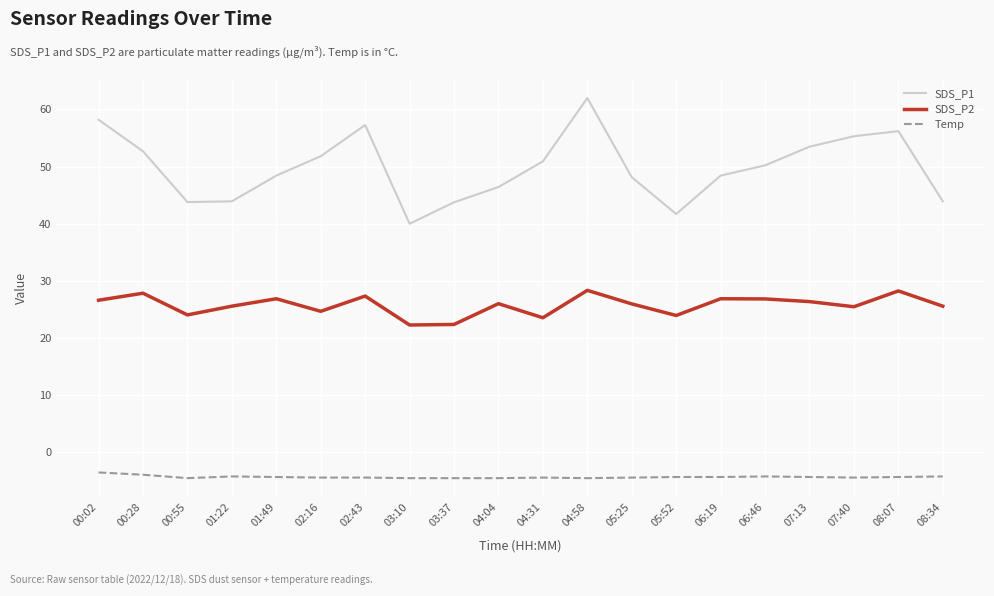

How many lines are shown in the chart?

3